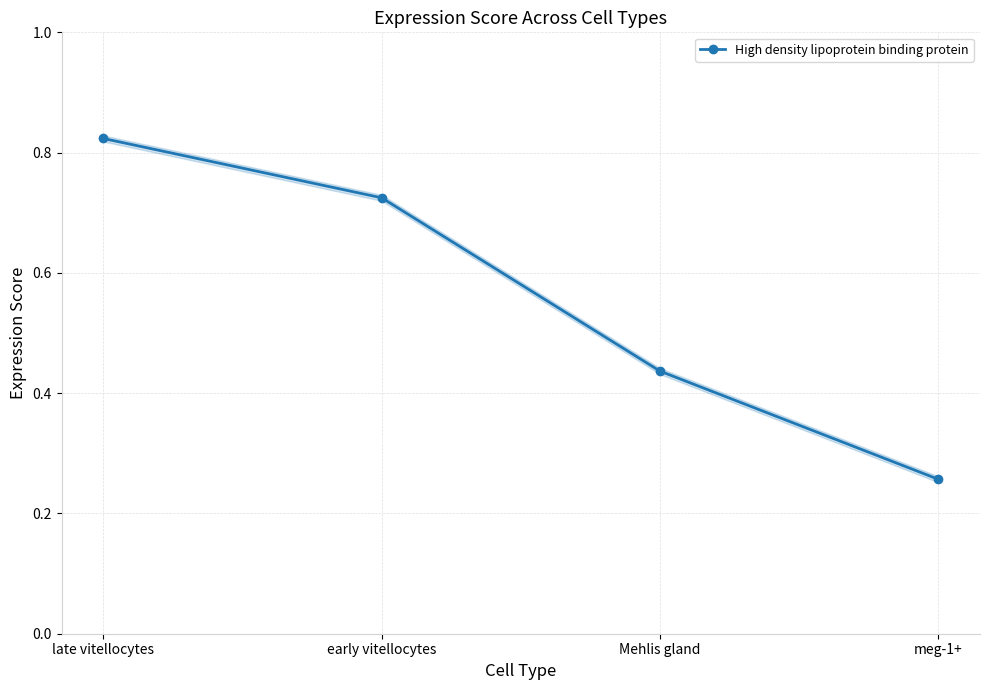

Does the chart display data point markers on the line(s)?

Yes